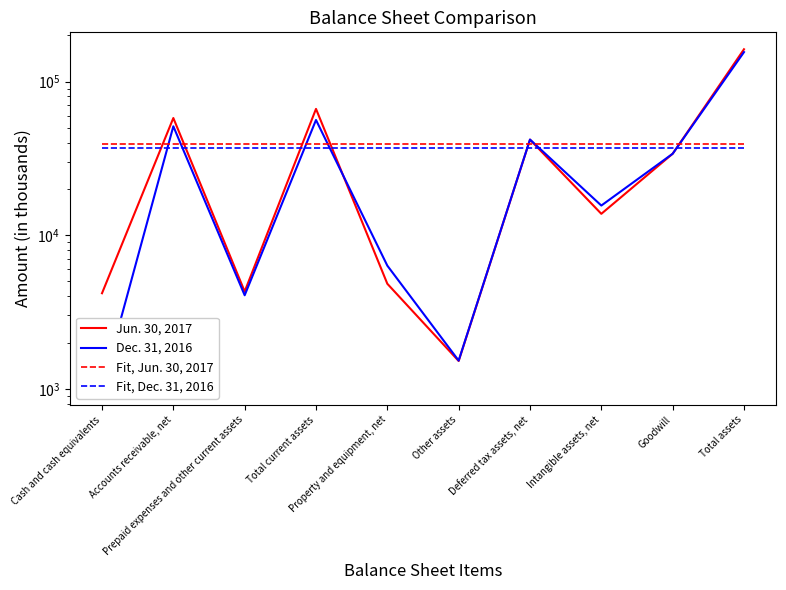

What value does the Fit, Dec. 31, 2016 series have at Cash and cash equivalents?

36703.2